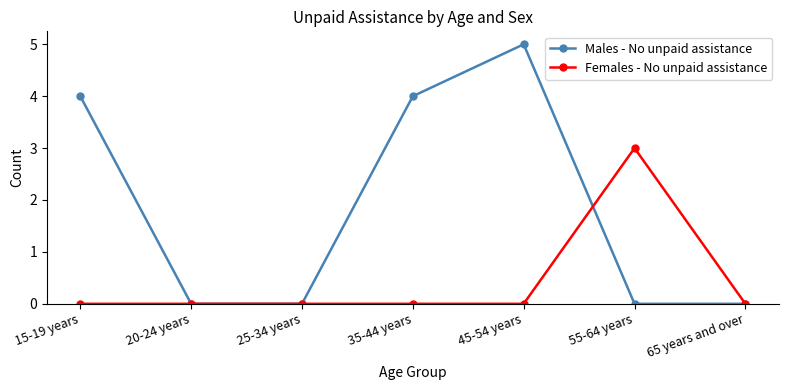

The value of Females - No unpaid assistance at 15-19 years is 2. True or false?

False